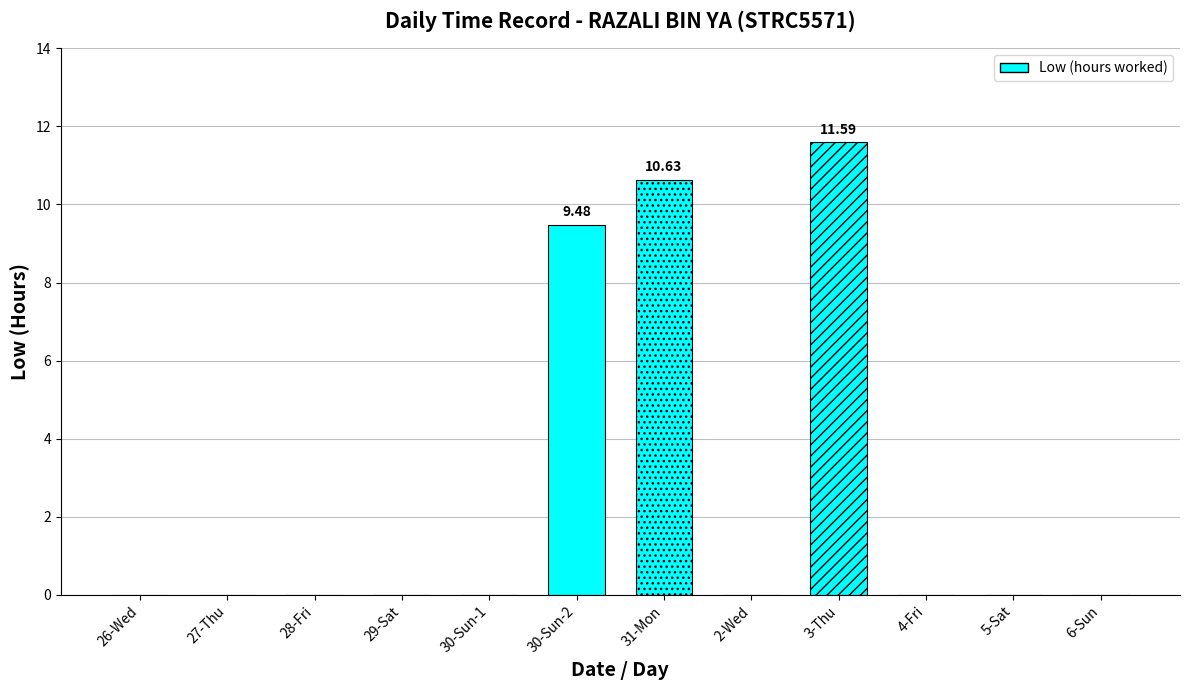

The chart shows a value of 0.0 at 29-Sat. True or false?

True